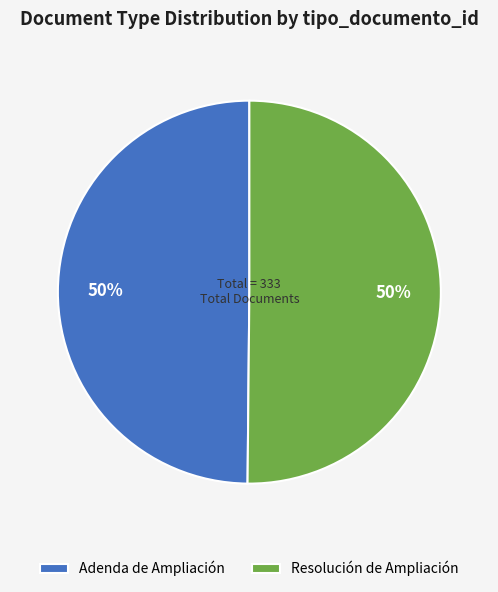

Do Adenda de Ampliación and Resolución de Ampliación together represent more than half of the pie?

Yes